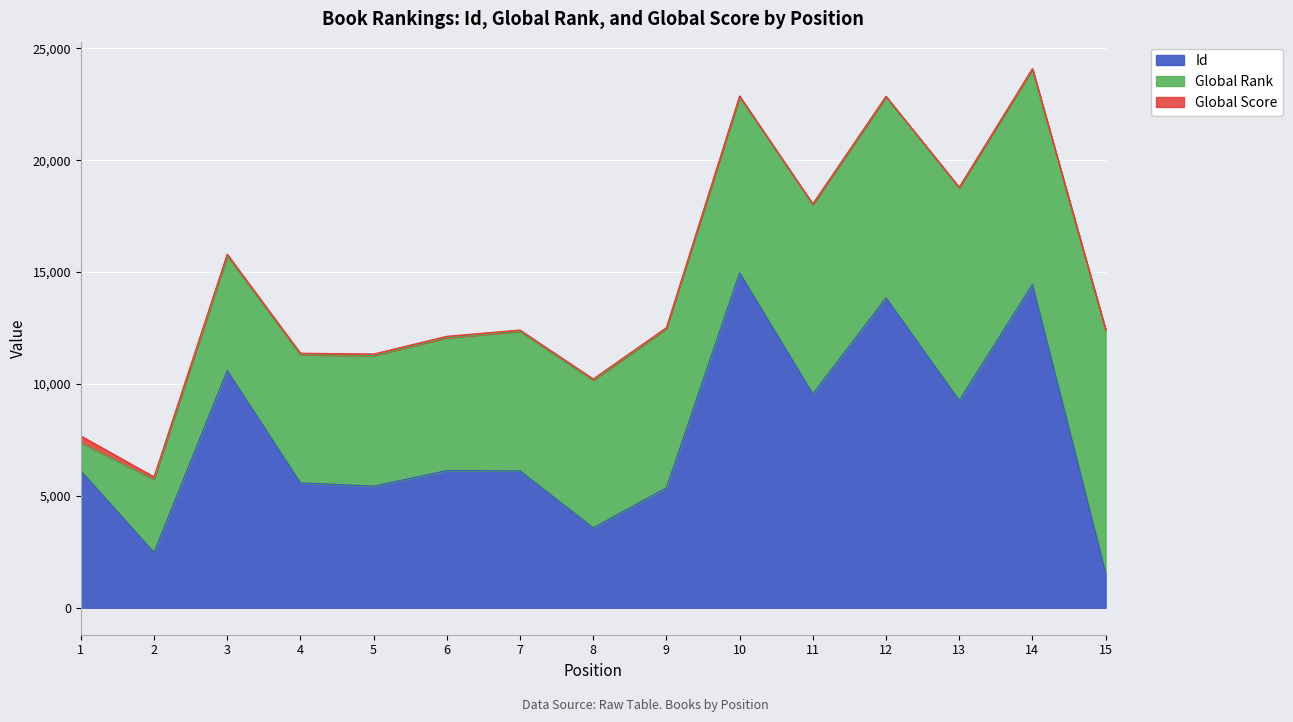

What are all the series names shown in the legend?

Id, Global Rank, Global Score